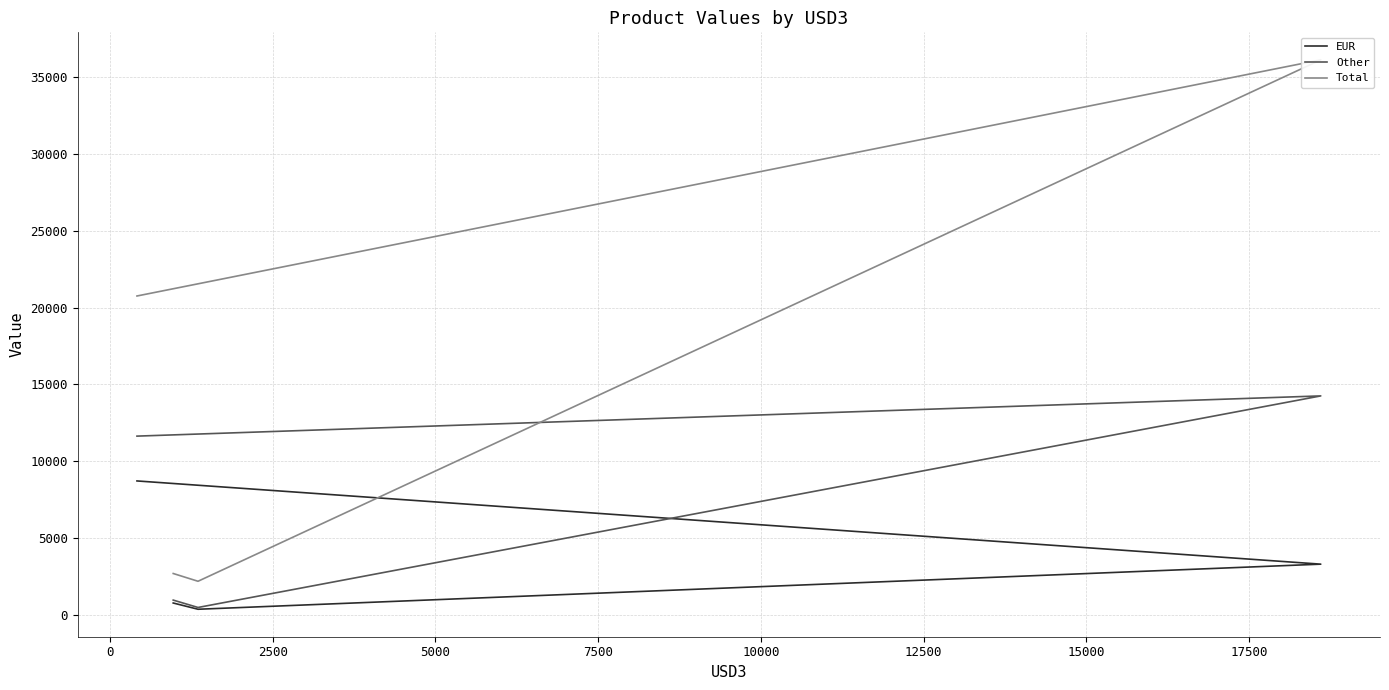

How many categories are shown in the chart?

4